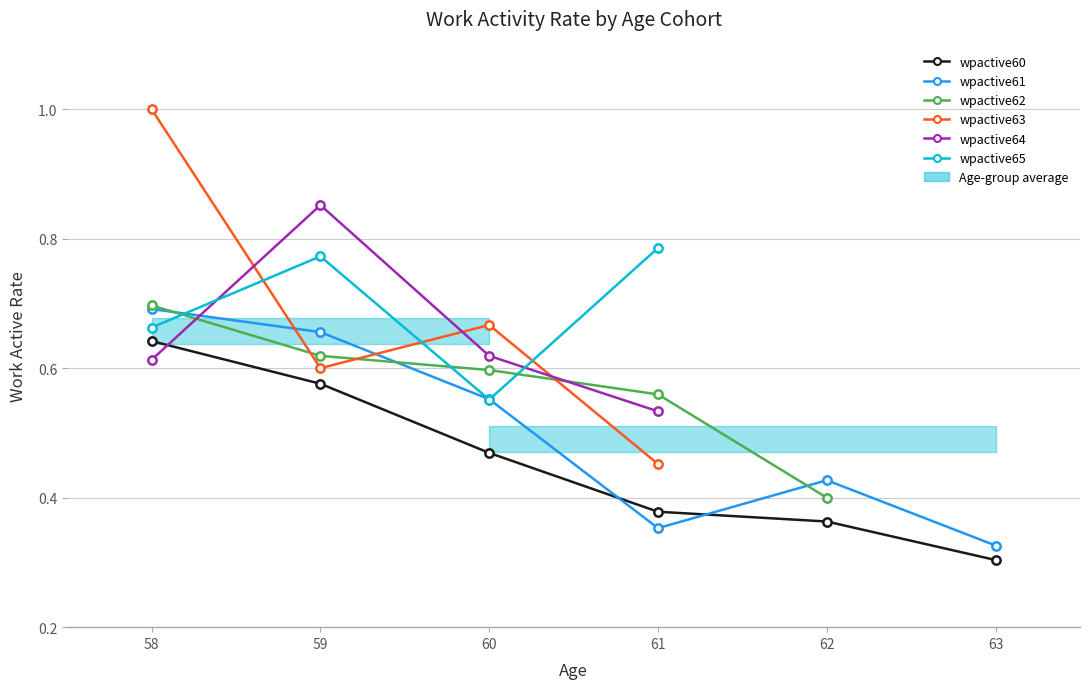

Which has a higher value, 62 or 59?

59